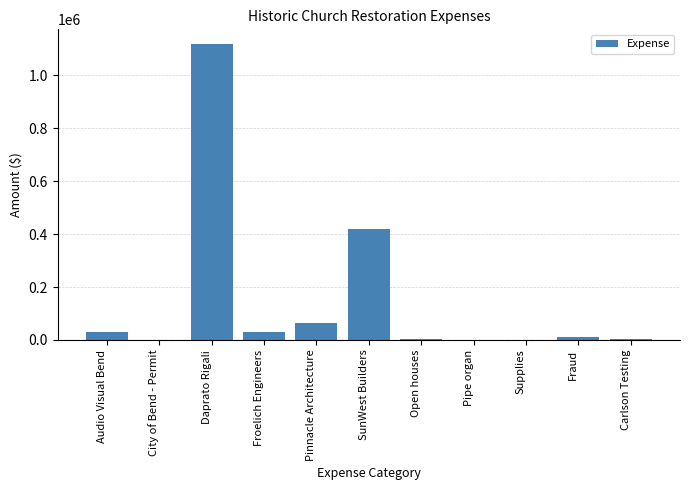

What is the change in value from Froelich Engineers to Carlson Testing?

-27001.5